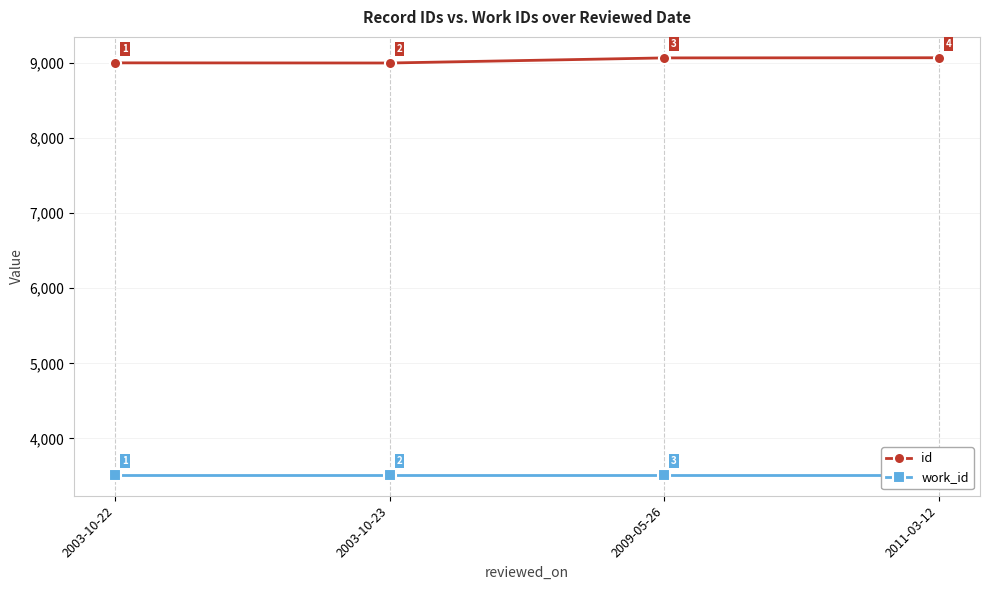

True or false: work_id has a value of 4829 at 2009-05-26.

False